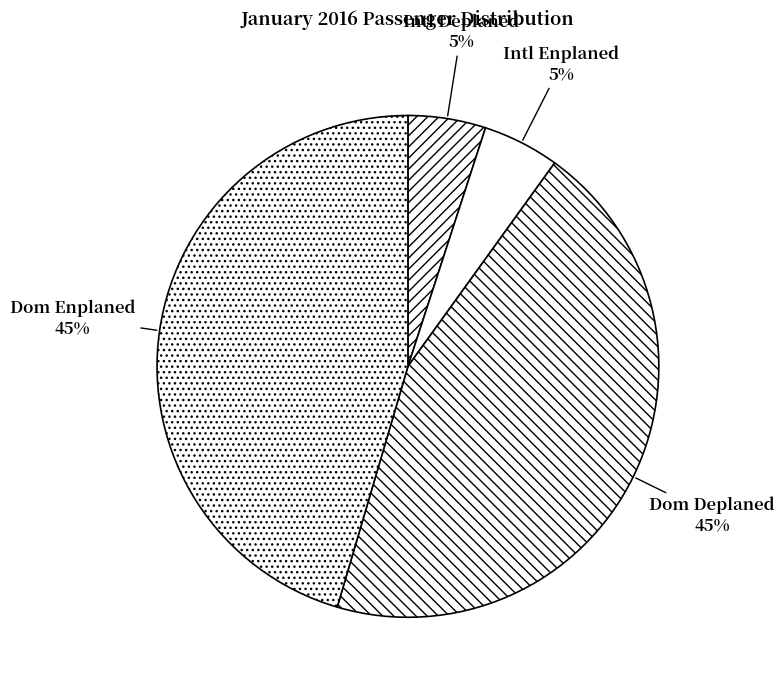

To the nearest percent, what is the average slice percentage?

25%